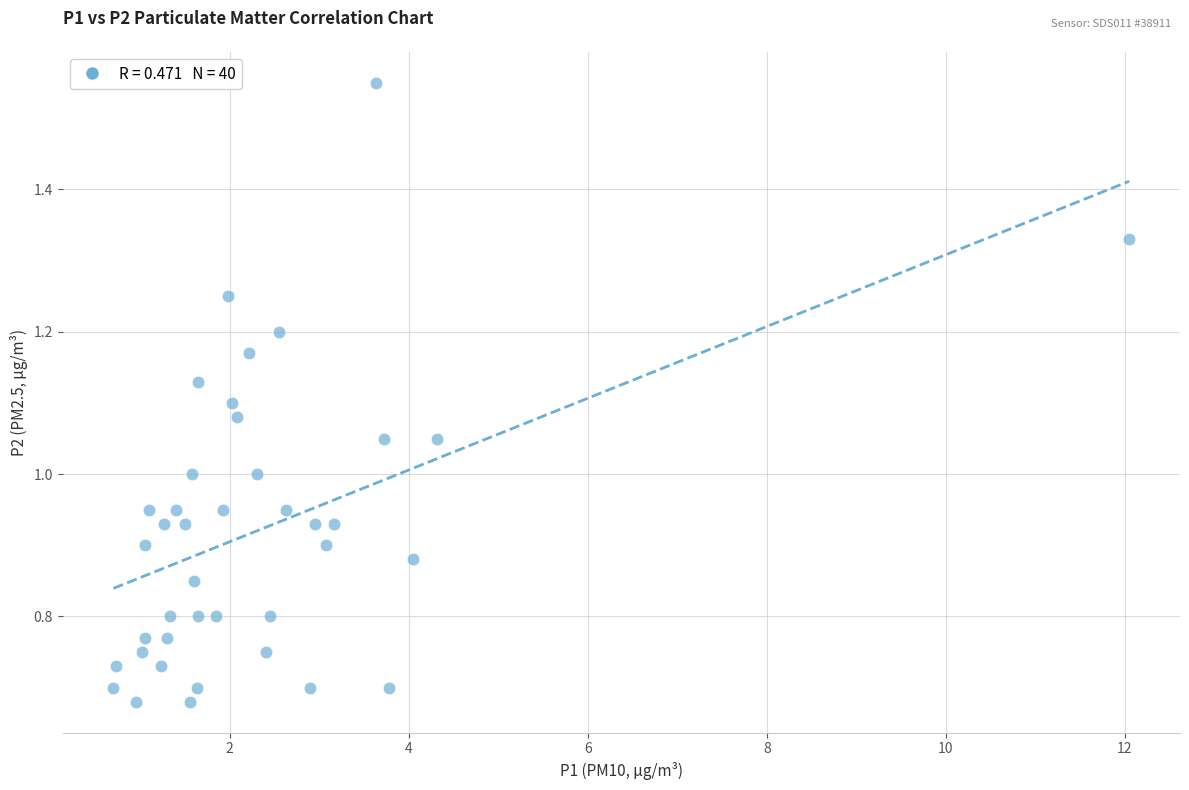

What is the range of X values (max minus min)?

11.4